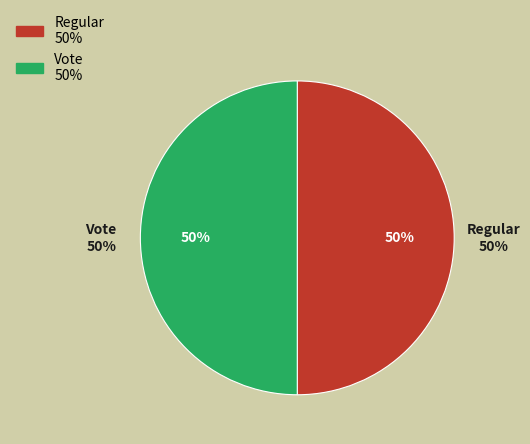

To the nearest percent, what is the average slice percentage?

50%